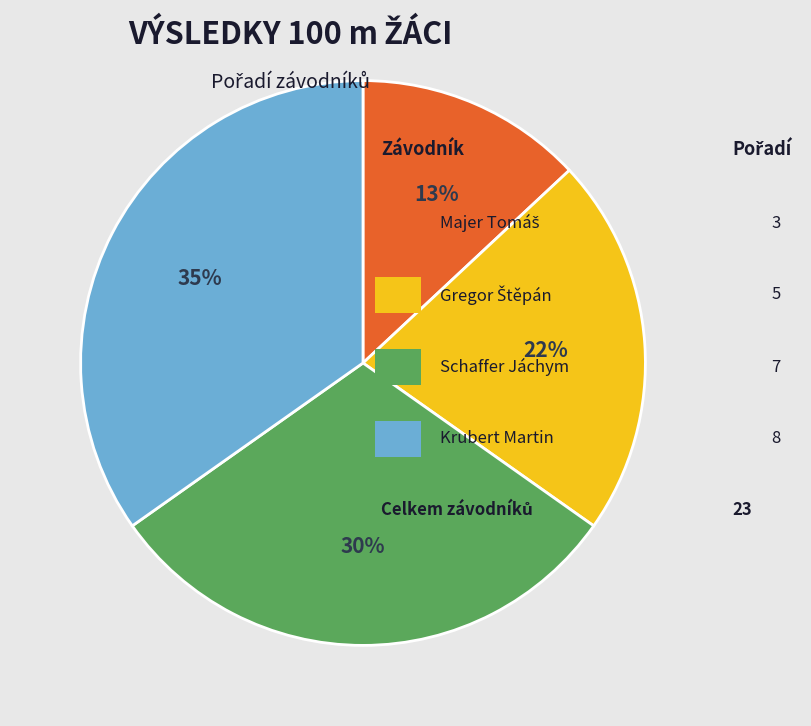

Is there any slice that represents more than half of the pie?

No